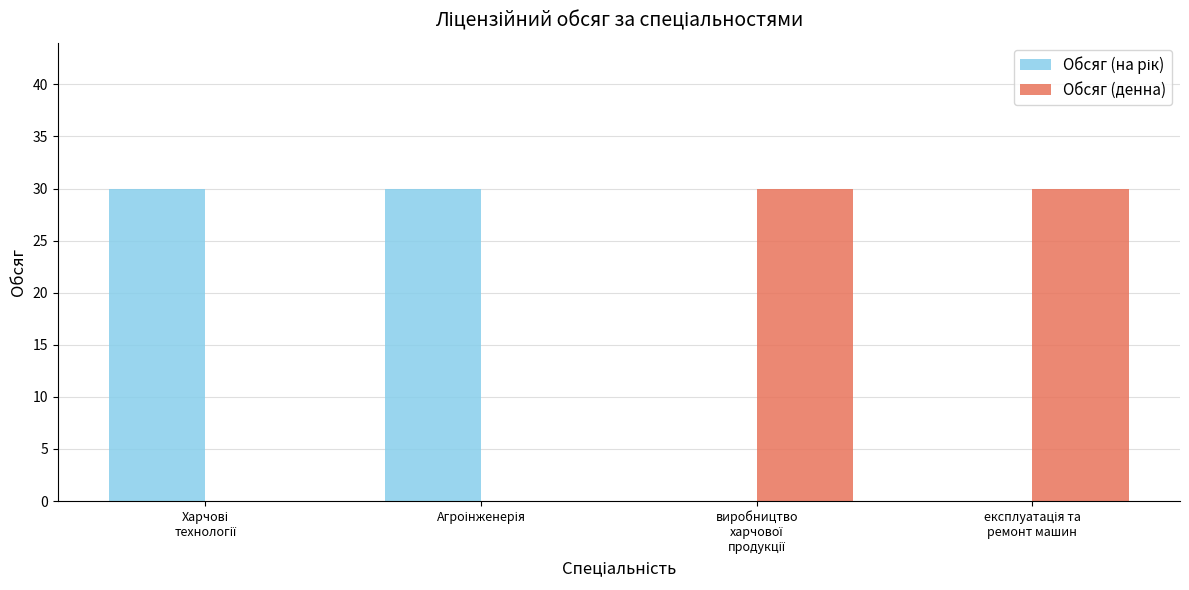

What is the maximum value for Обсяг (денна)?

30